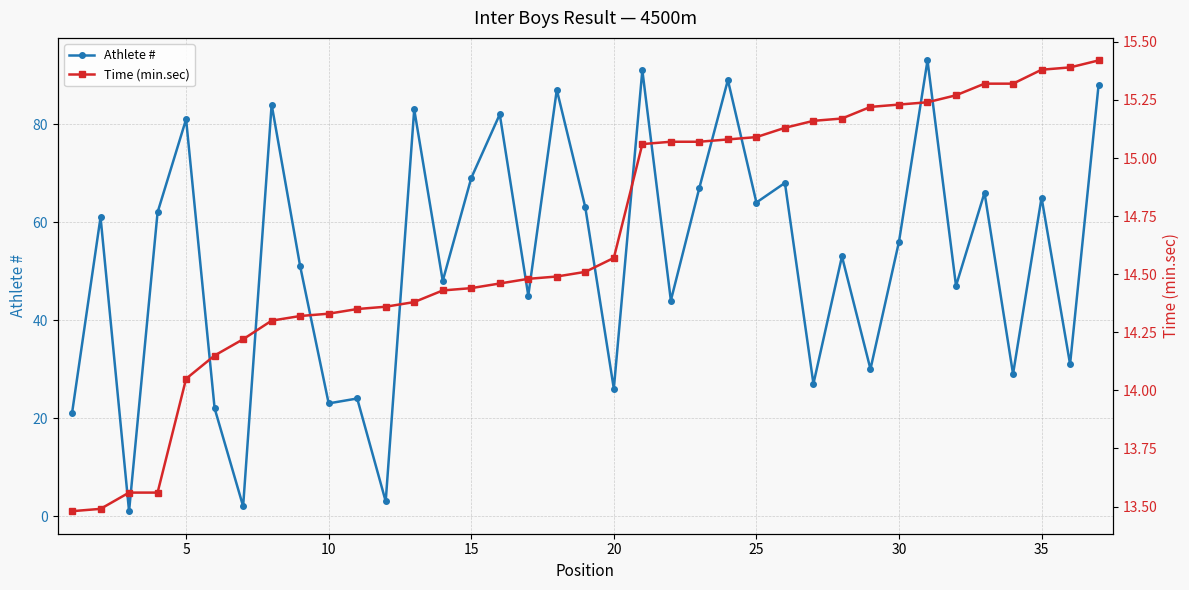

True or false: Athlete # has more than 0 interior local peaks.

True